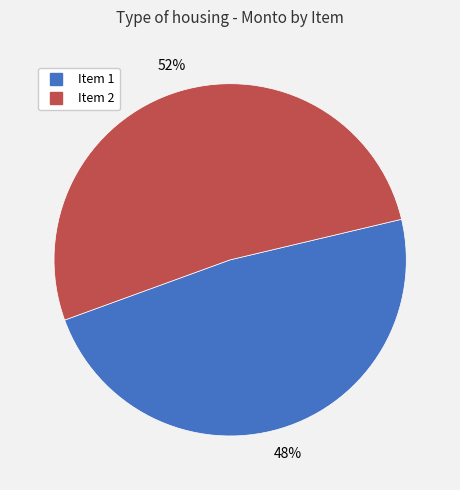

Does any single category account for the majority?

Yes